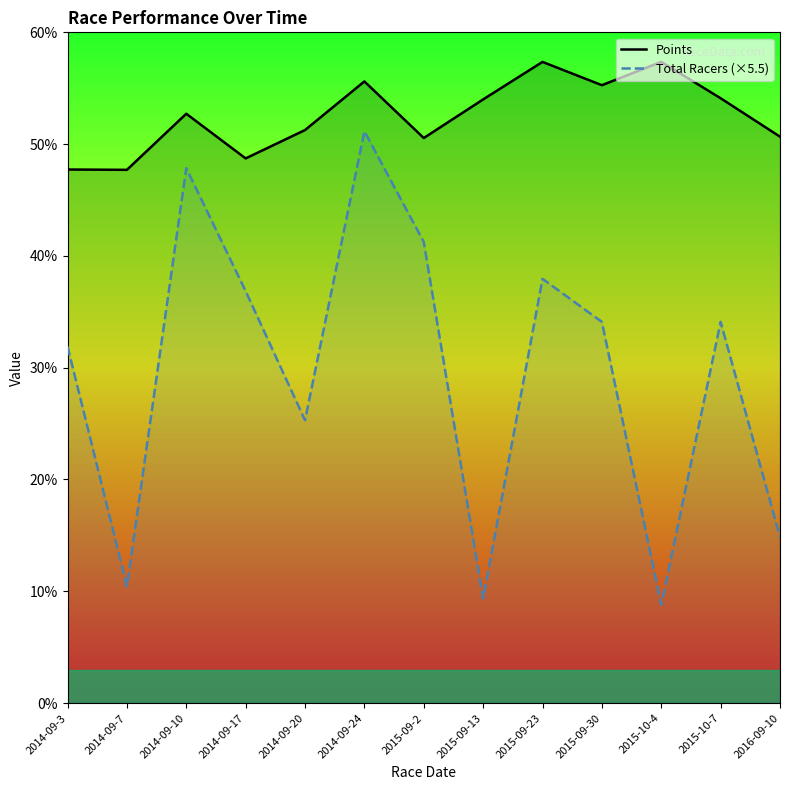

Which has a higher value, 2014-09-17 or 2014-09-7?

2014-09-17